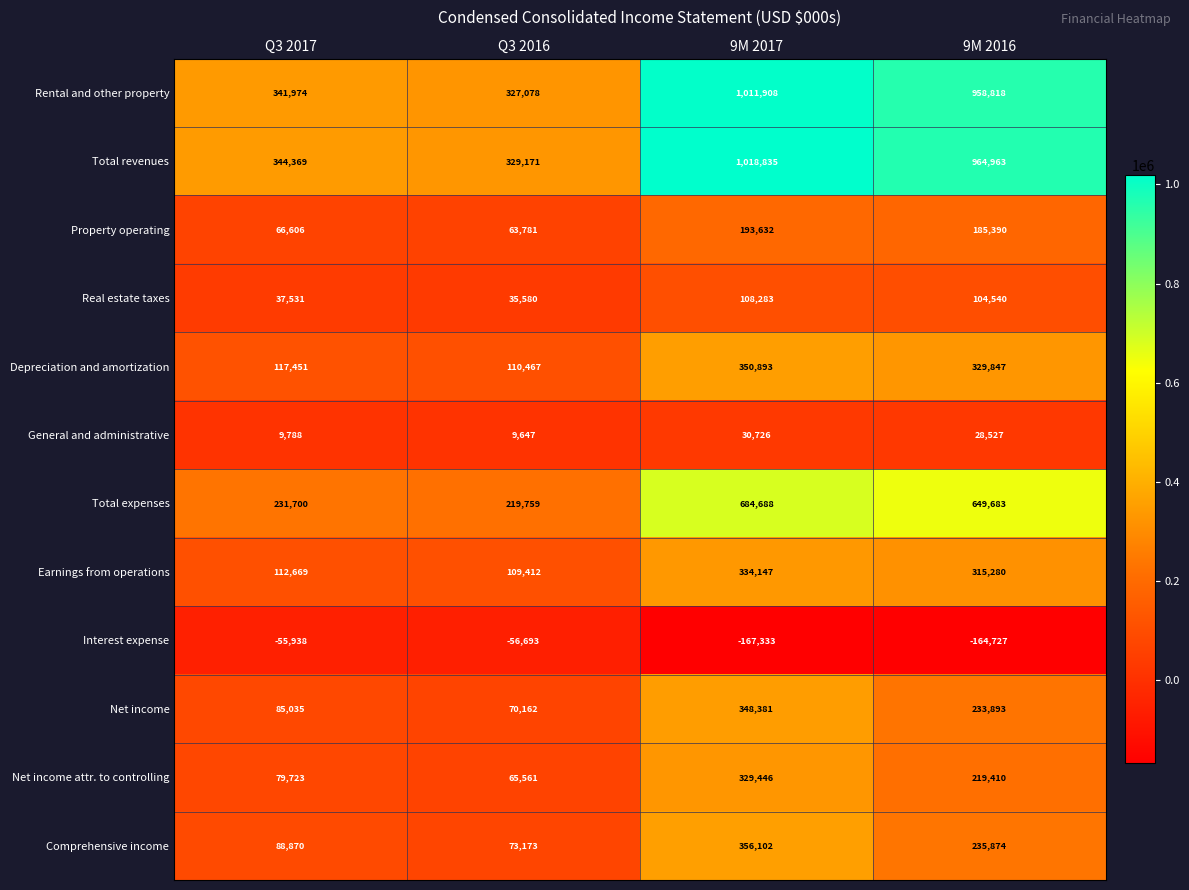

The value of Net income attr. to controlling at Q3 2017 is 79723. True or false?

True